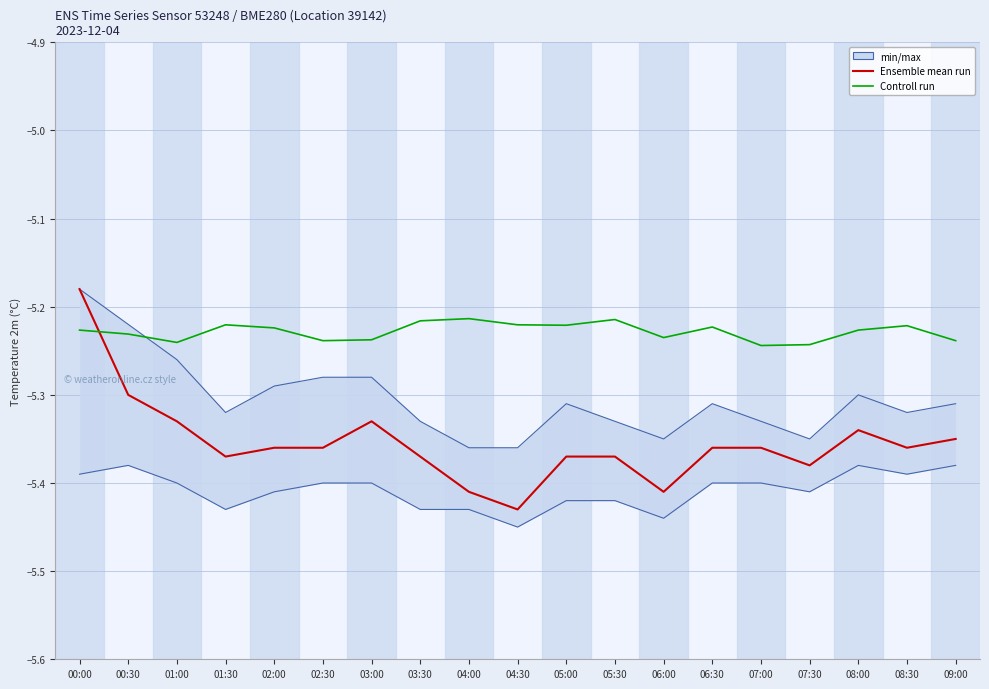

At which label is Controll run closest to -5?

04:00